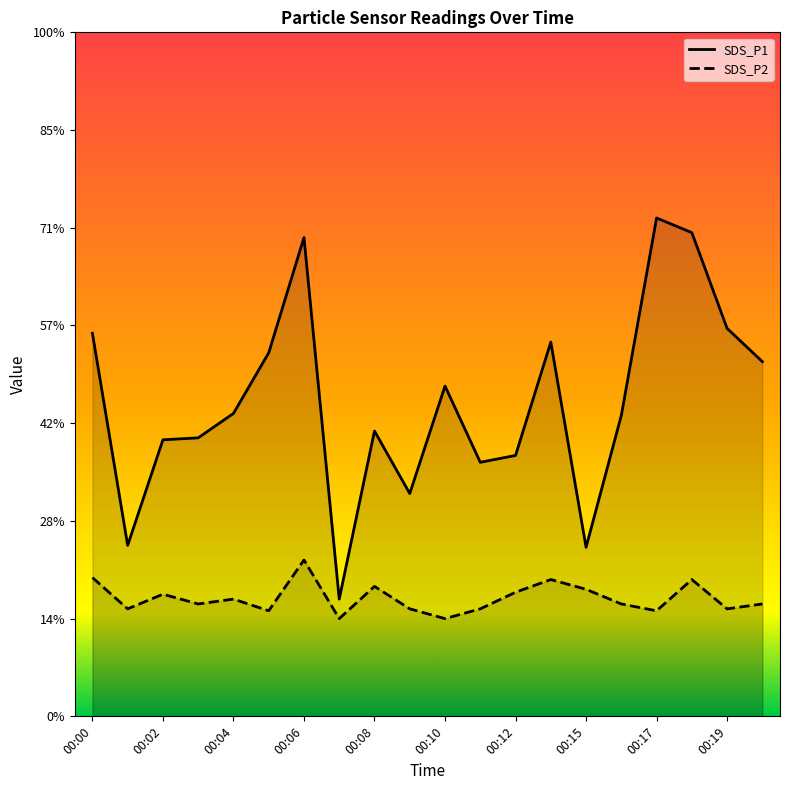

True or false: SDS_P2 and SDS_P1 cross at least once.

False